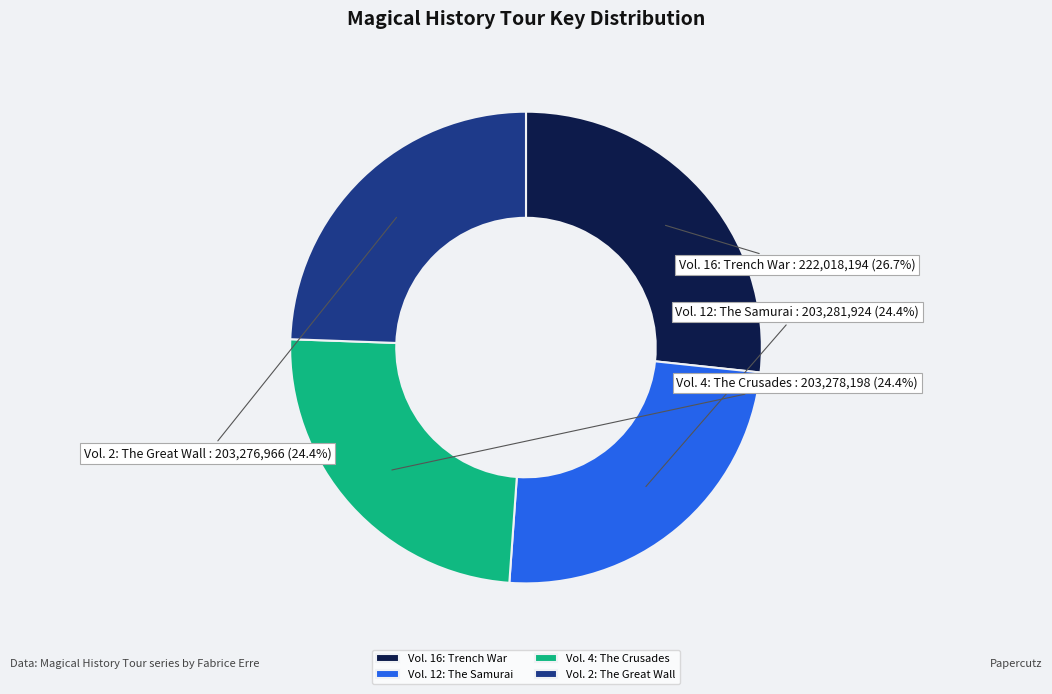

Is there any slice that represents more than half of the pie?

No